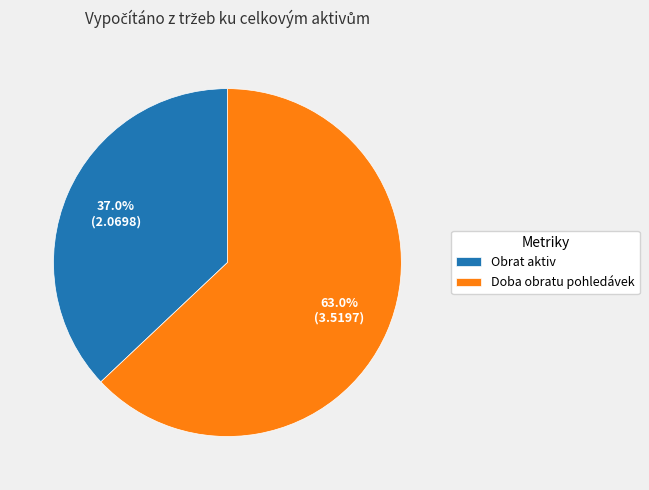

What percentage is the Obrat aktiv slice, to the nearest percent?

37%